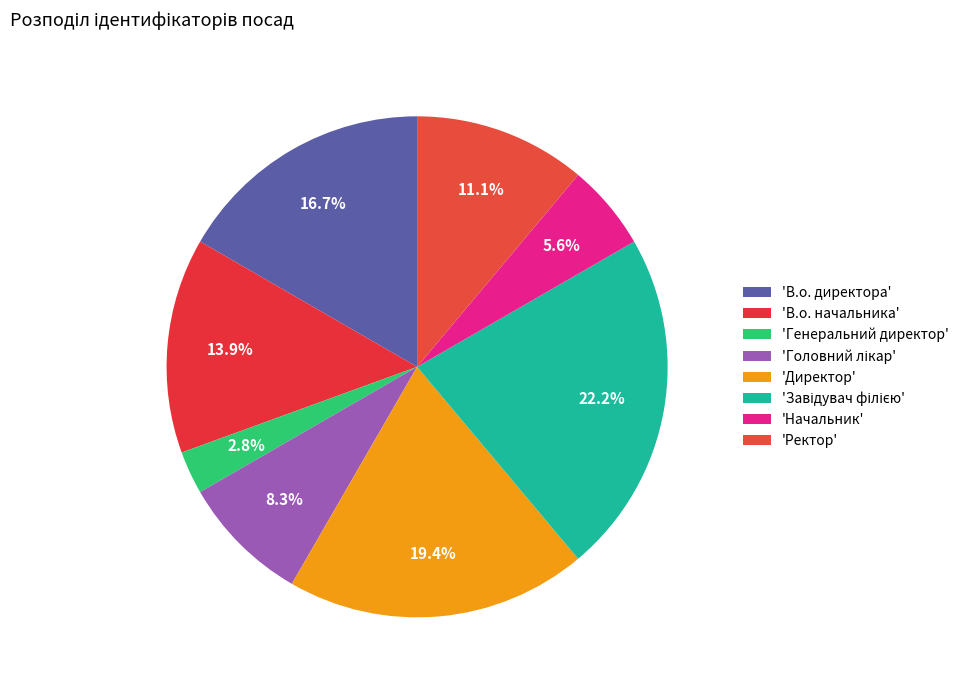

Rank the categories by value from highest to lowest.

Завідувач філією, Директор, В.о. директора, В.о. начальника, Ректор, Головний лікар, Начальник, Генеральний директор